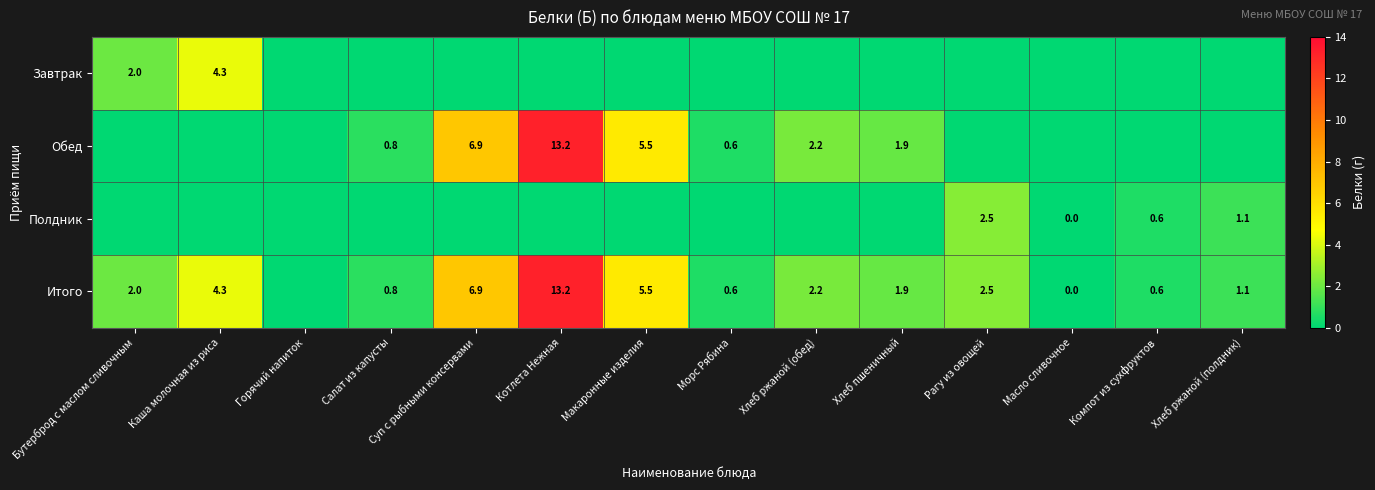

True or false: Обед has a value of 1.6 at Хлеб ржаной (обед).

False